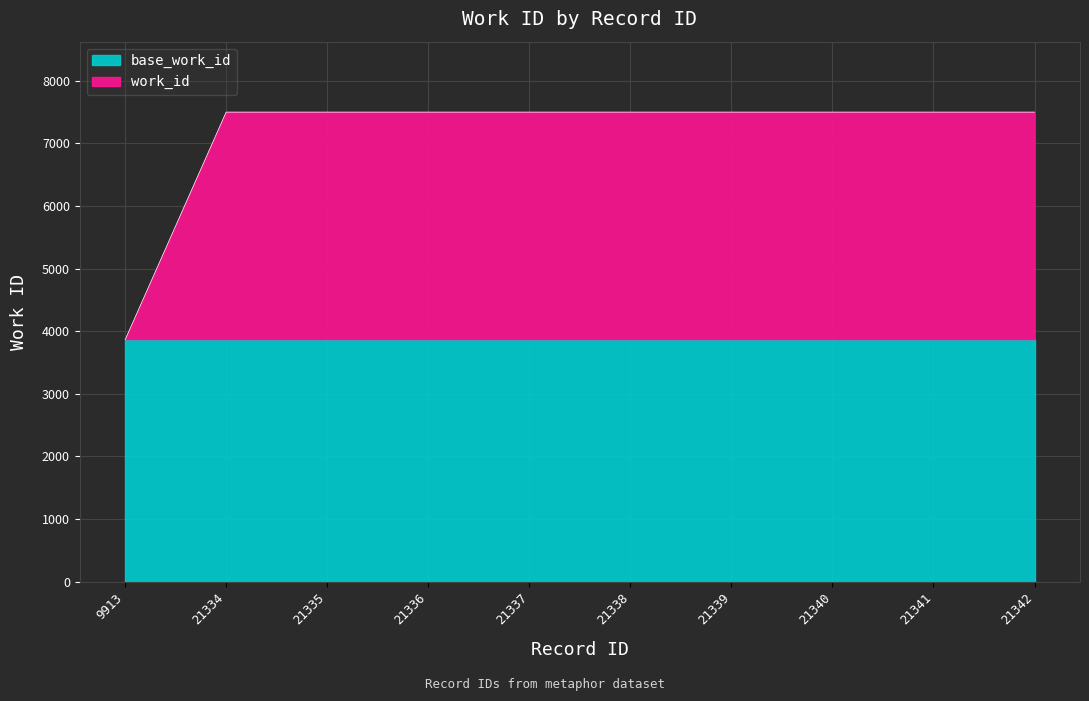

How many values are below 7497?

1